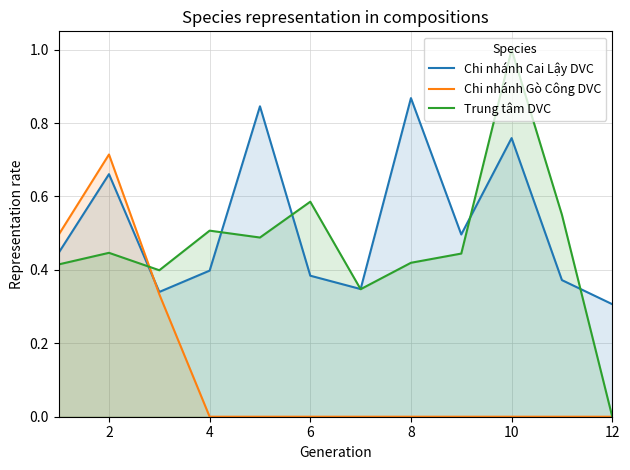

At 4, list the series in order from smallest to largest.

Chi nhánh Gò Công DVC, Chi nhánh Cai Lậy DVC, Trung tâm DVC